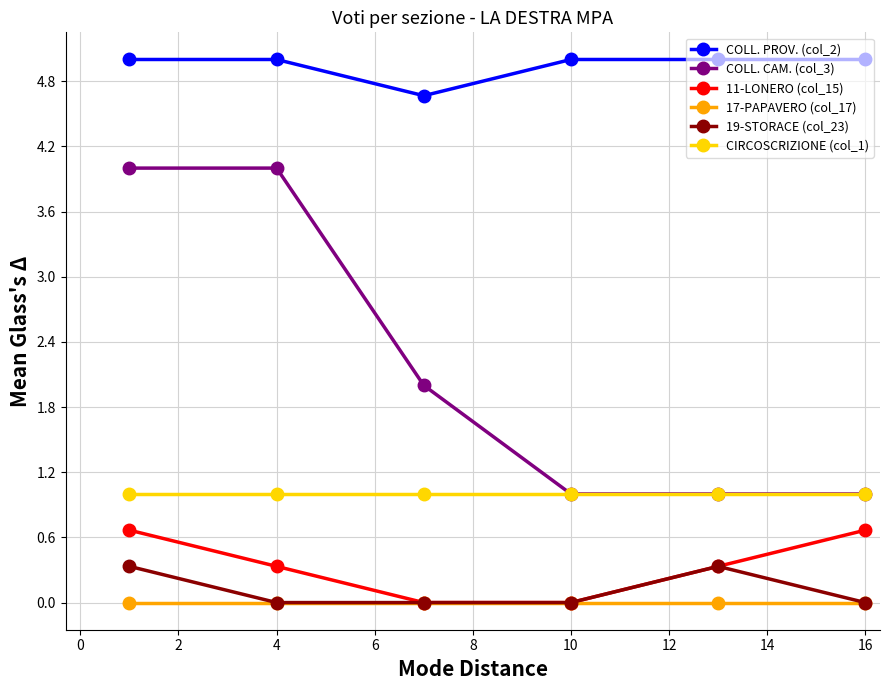

Which series has the largest total across all categories?

COLL. PROV. (col_2)